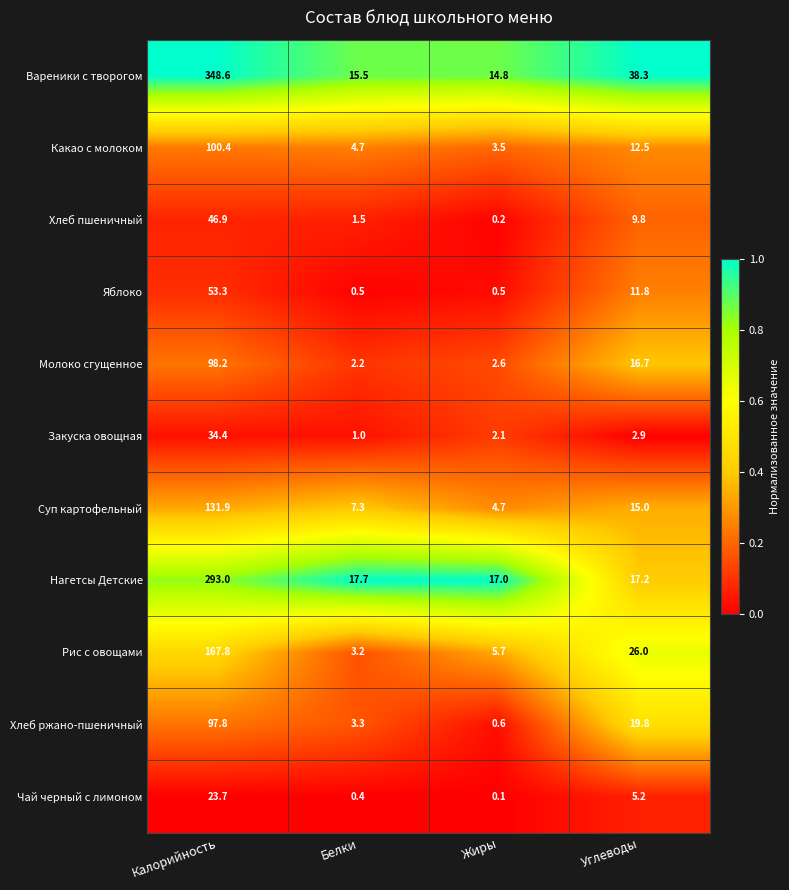

At which category does the chart reach its minimum across all series?

Жиры